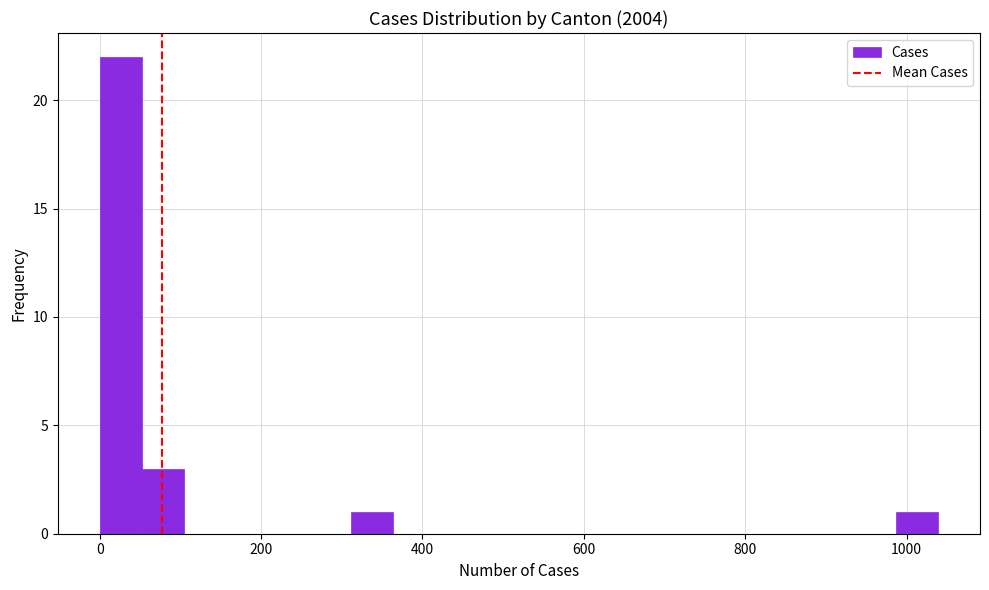

Read against the x-axis, roughly where is the centre of the tallest bar?

20